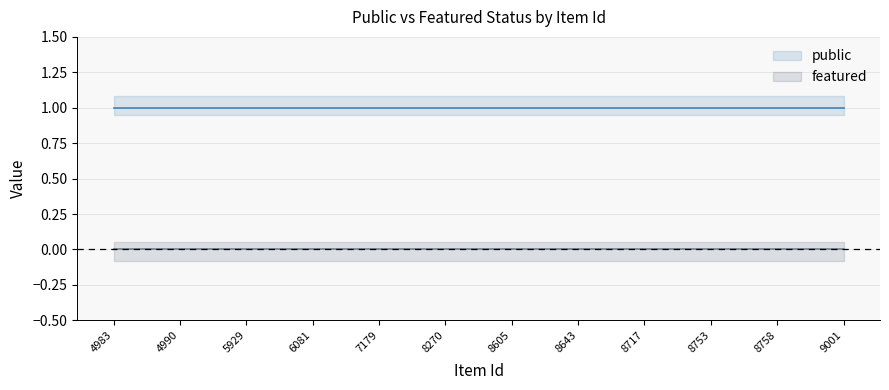

The public series shows 1 at 8643. True or false?

True